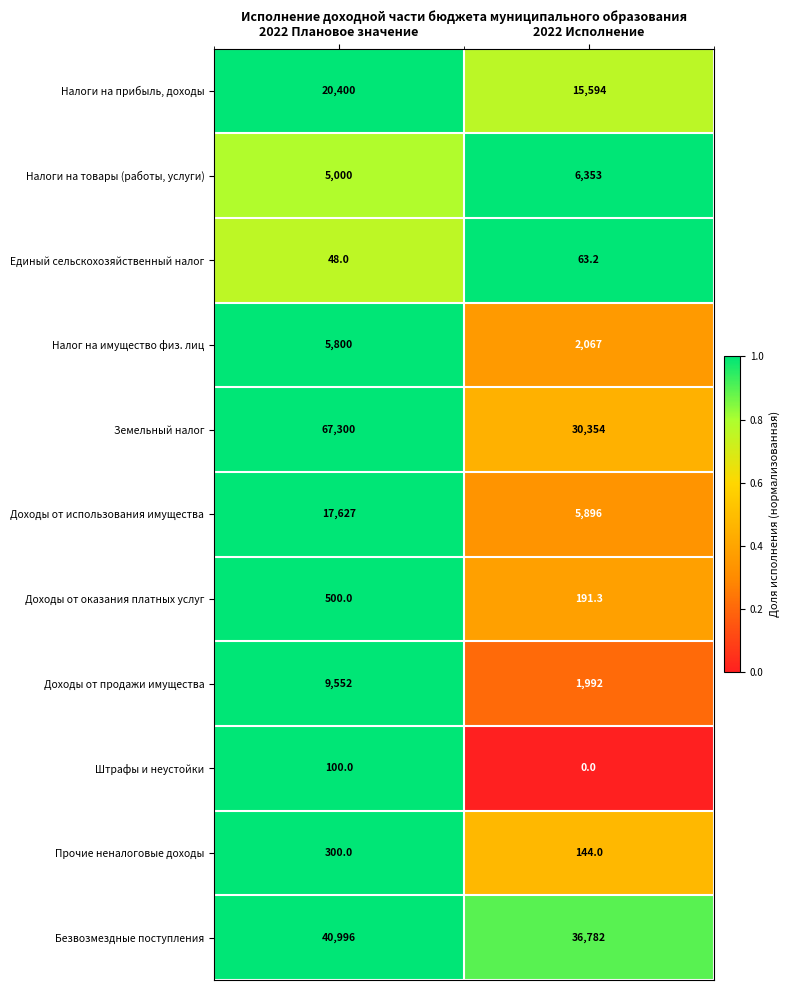

How many series are shown in this chart?

11